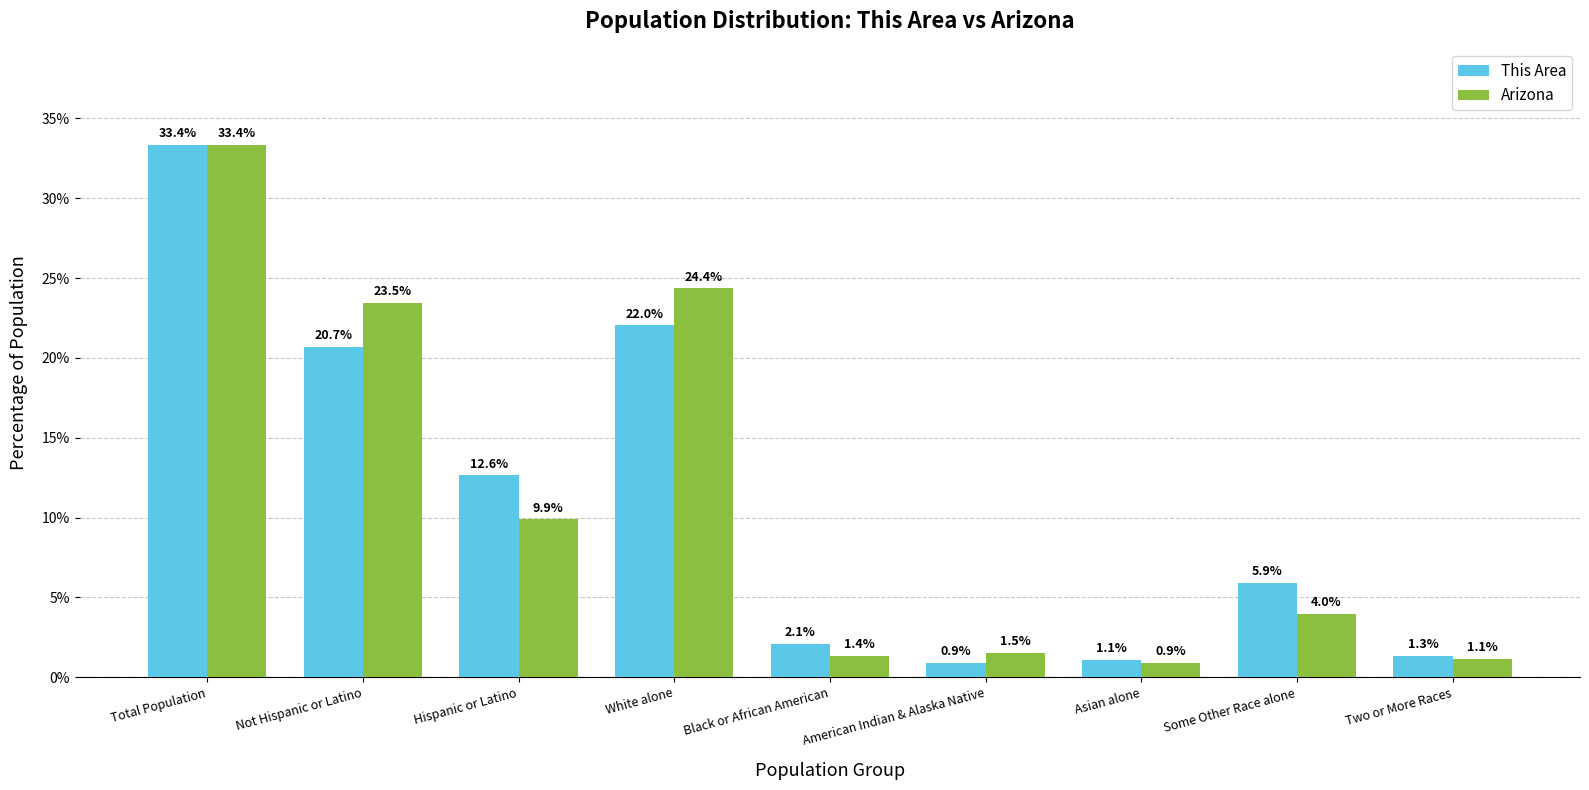

How many data points in This Area are above 5?

5